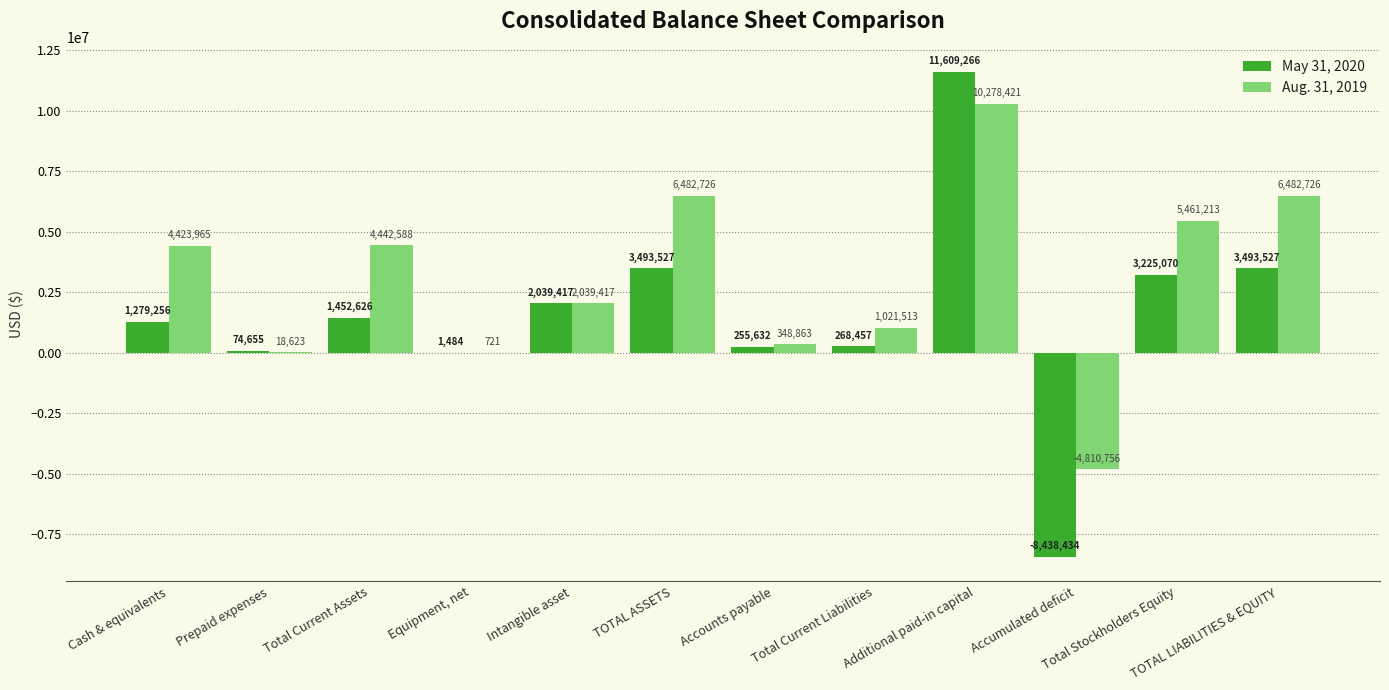

At which category is the sum across all series the highest?

Additional paid-in capital